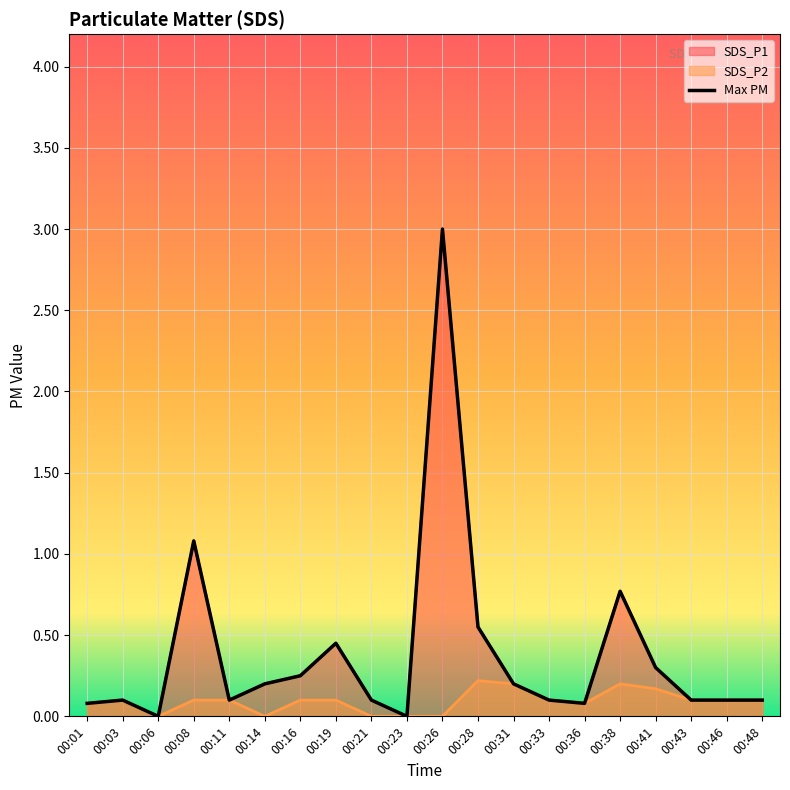

Rank the series by their maximum value, from lowest to highest.

SDS_P2, SDS_P1